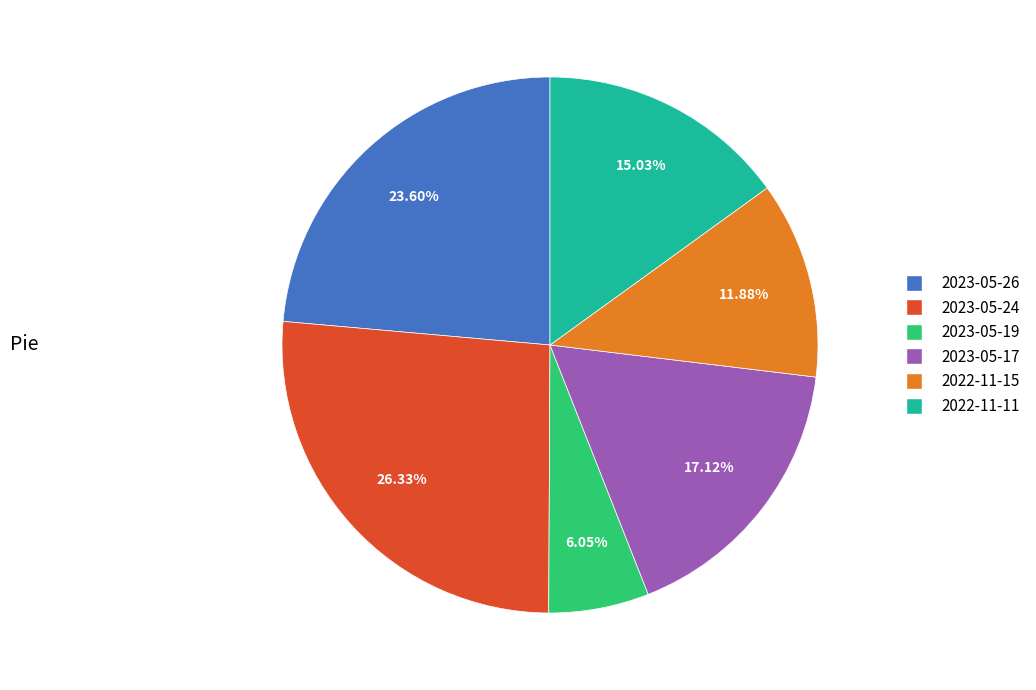

To the nearest percent, what is the difference between the largest and smallest slice percentages?

20%